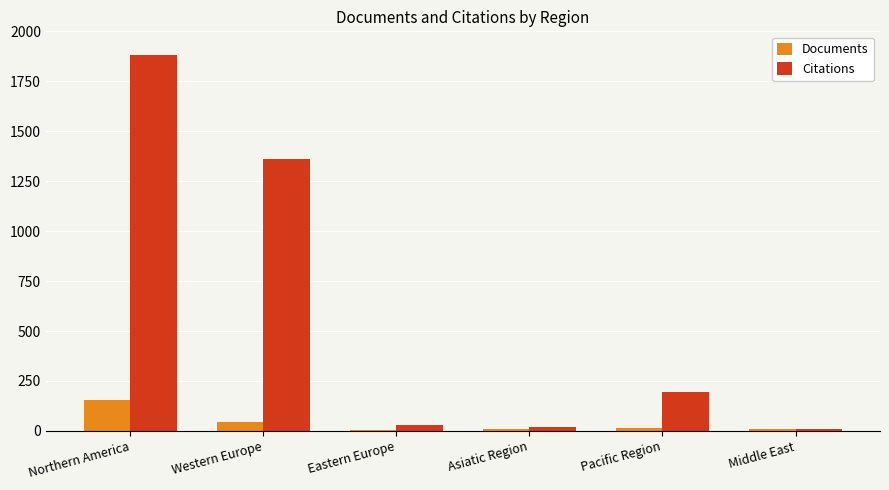

What is the label of the 5th bar from the right?

Western Europe